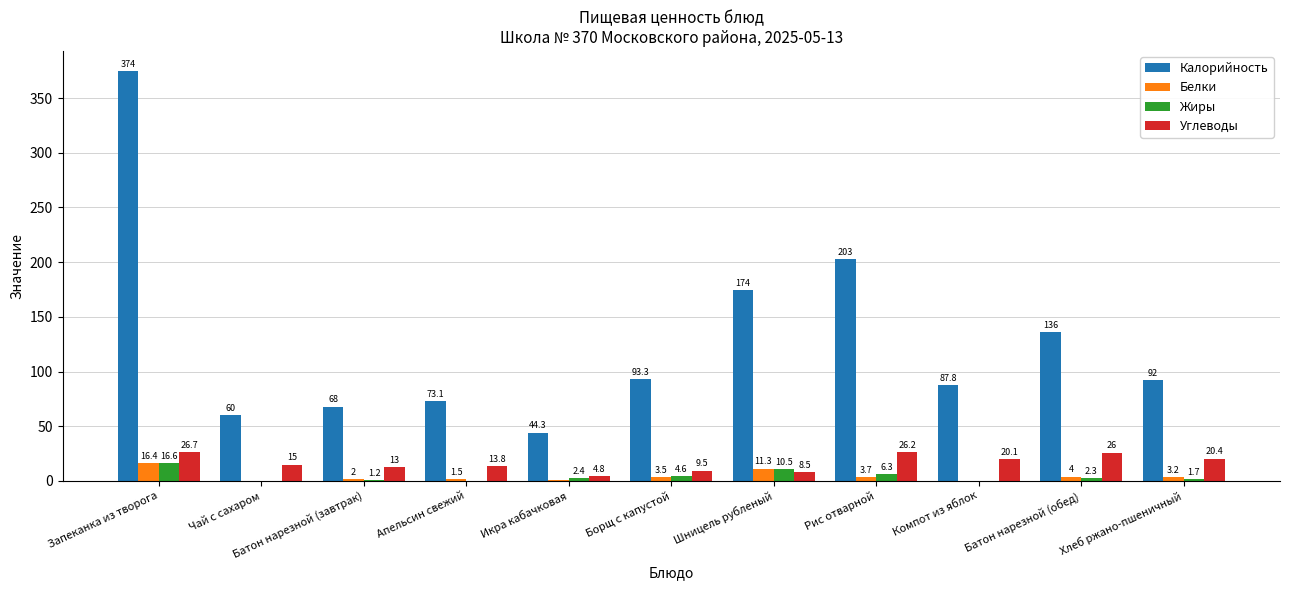

Is the value of Жиры at Запеканка из творога greater than the value of Калорийность at Икра кабачковая?

No